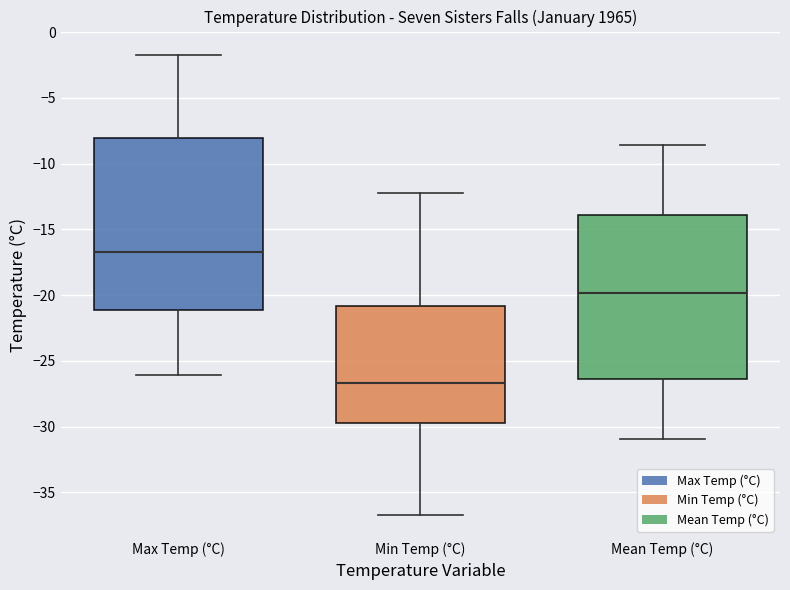

Where does the median line of the box for Max Temp (°C) sit on the y-axis? The values are not printed on the chart, so give them approximately, as read against the axis.

-16.5